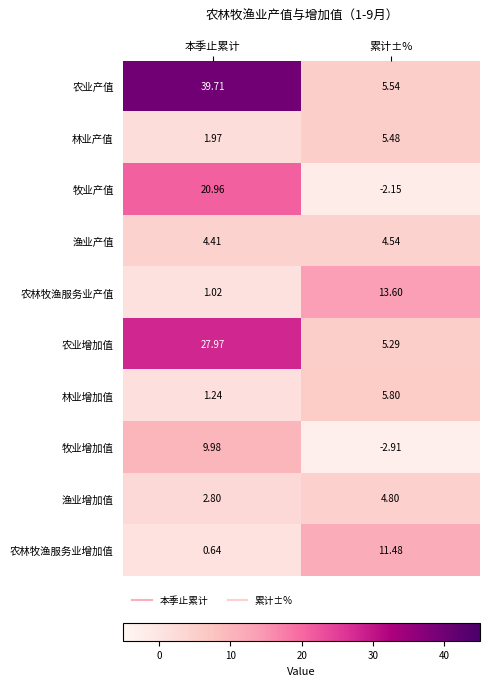

Which series changed the most between 本季止累计 and 累计±%?

农业产值